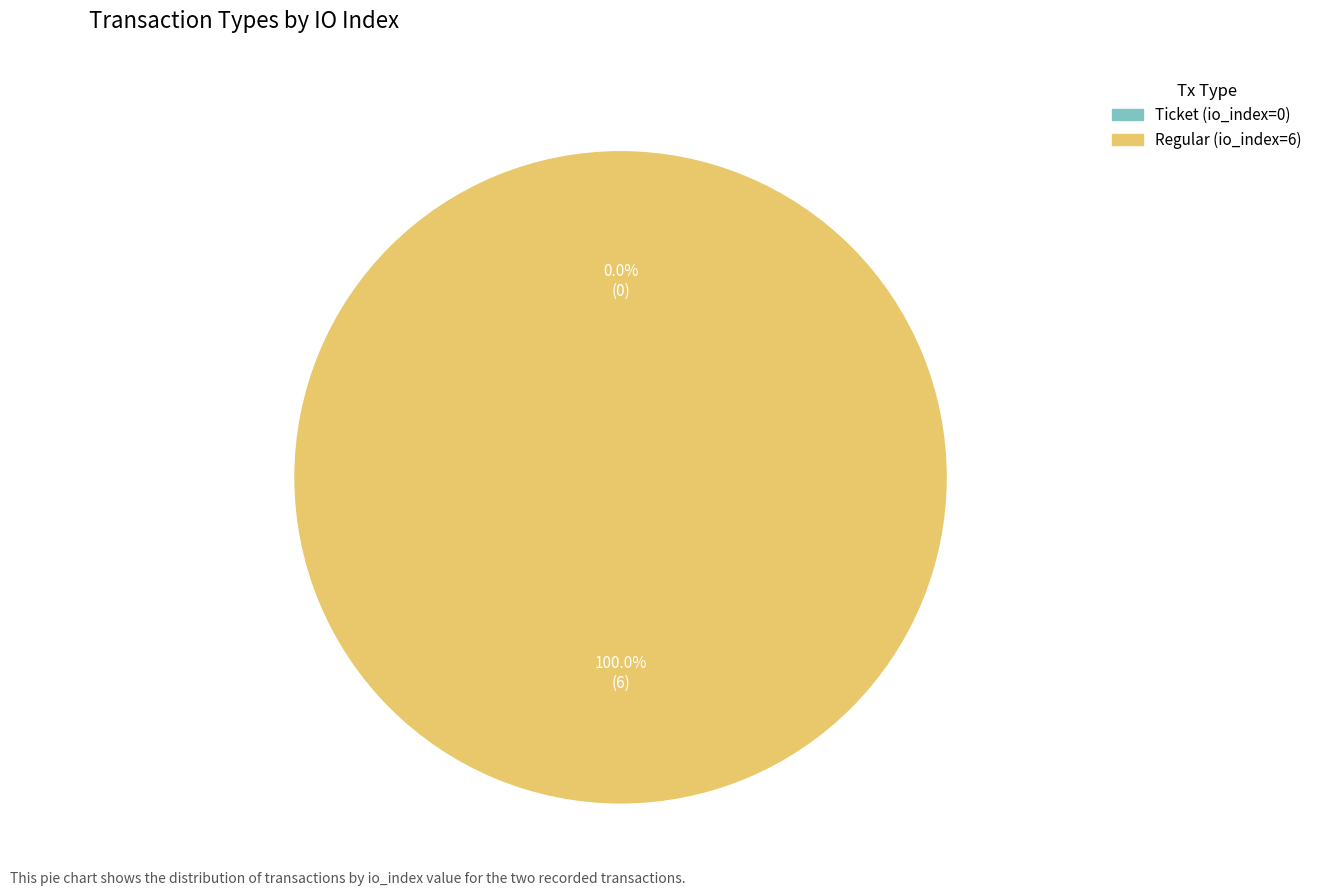

Count the number of slices in the pie.

2